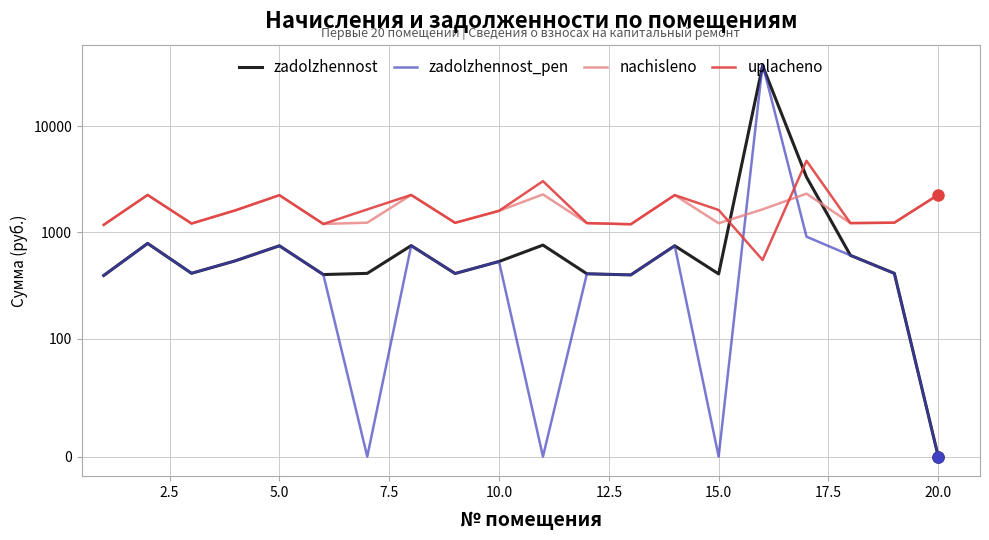

What is the maximum value for uplacheno?

4720.5